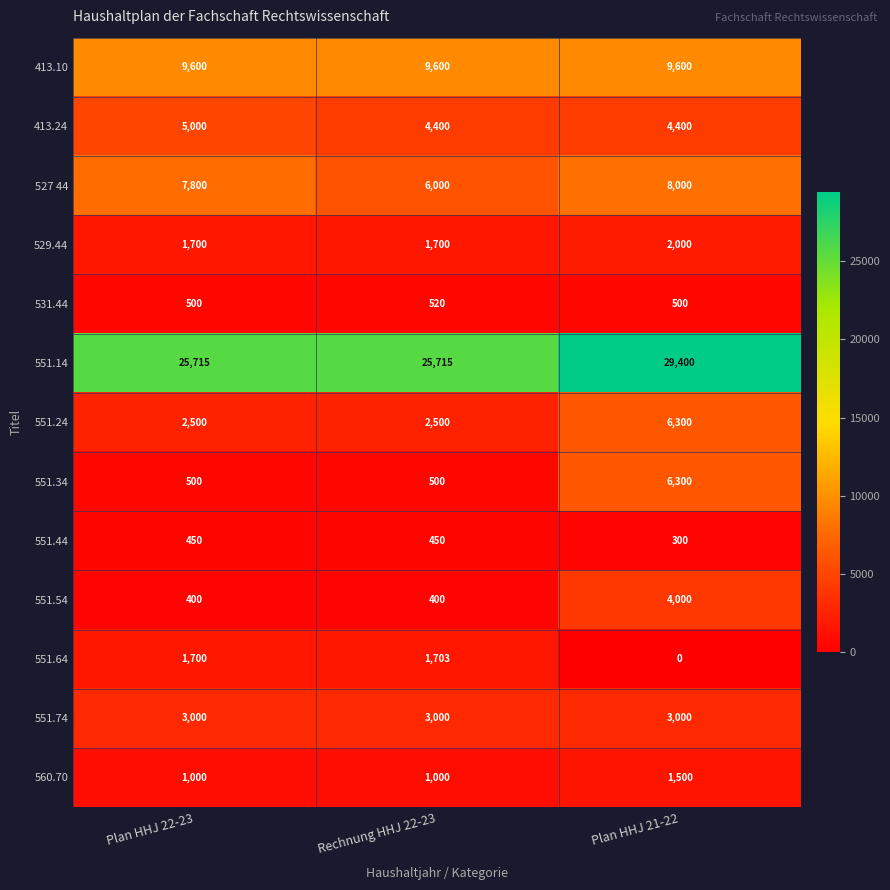

Is it true that 551.74 equals 1443 at Plan HHJ 22-23?

False